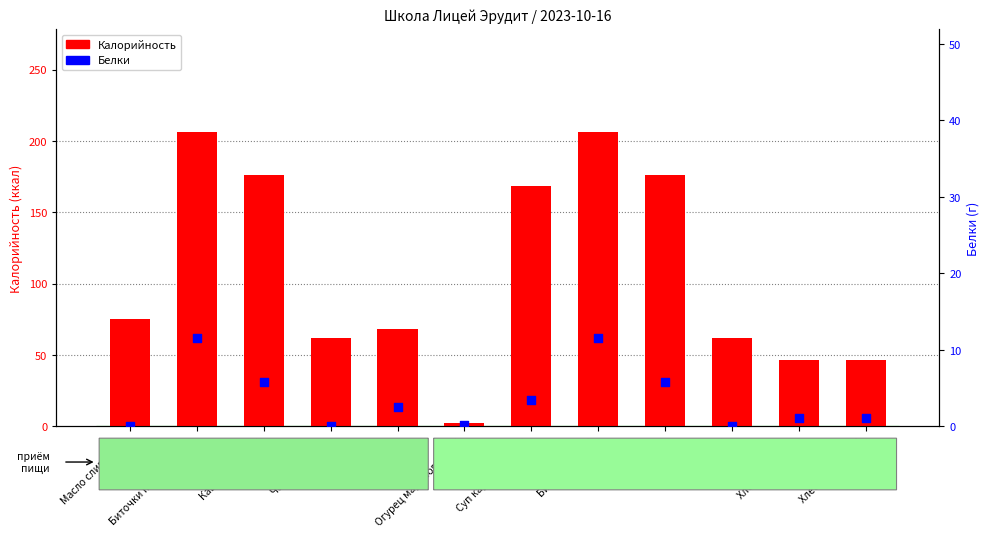

Which series has the widest spread of Y values?

Калорийность